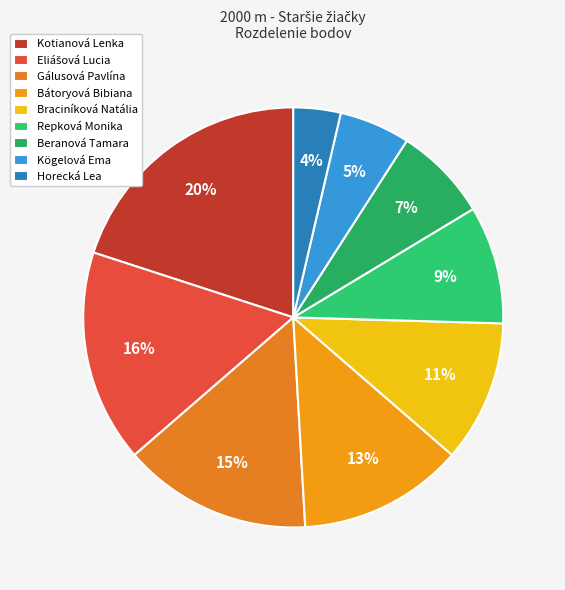

What percentage is the Eliášová Lucia slice, to the nearest percent?

16%